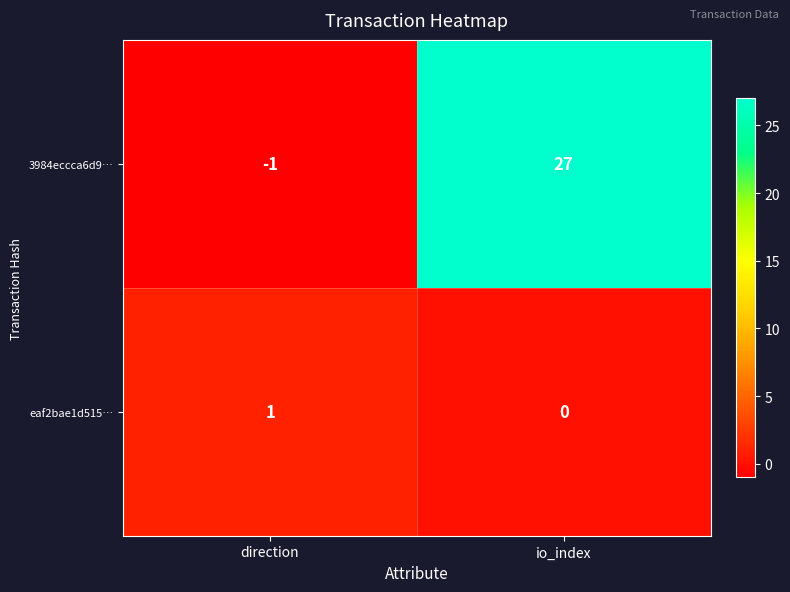

What is the sum of all 3984eccca6d9… values?

26